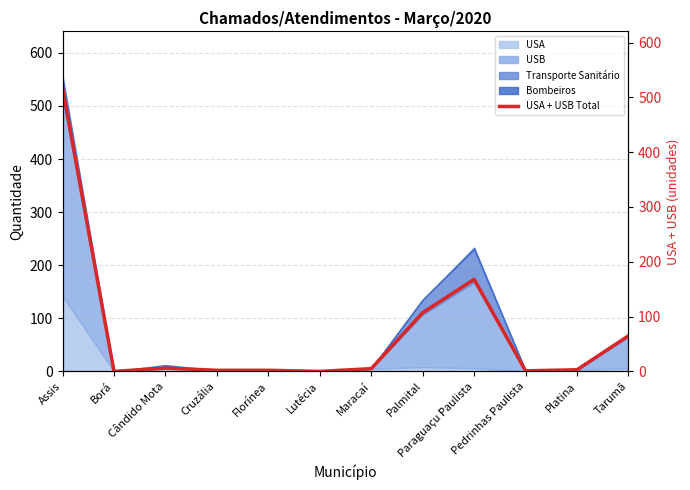

True or false: the data has more than 0 interior local peaks.

True